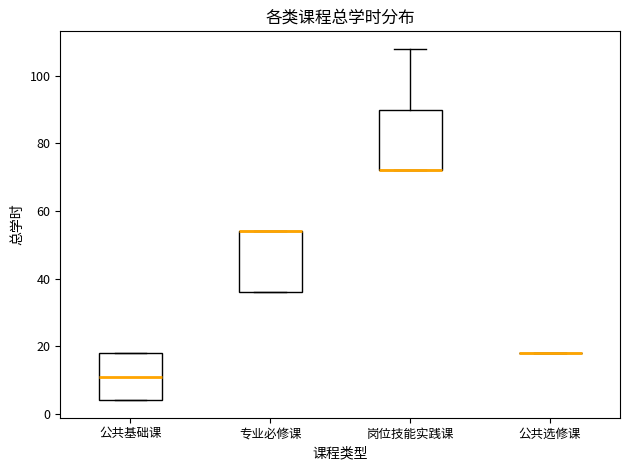

Where is the lower edge of the box for 公共基础课 on the y-axis? The values are not printed on the chart, so give them approximately, as read against the axis.

4